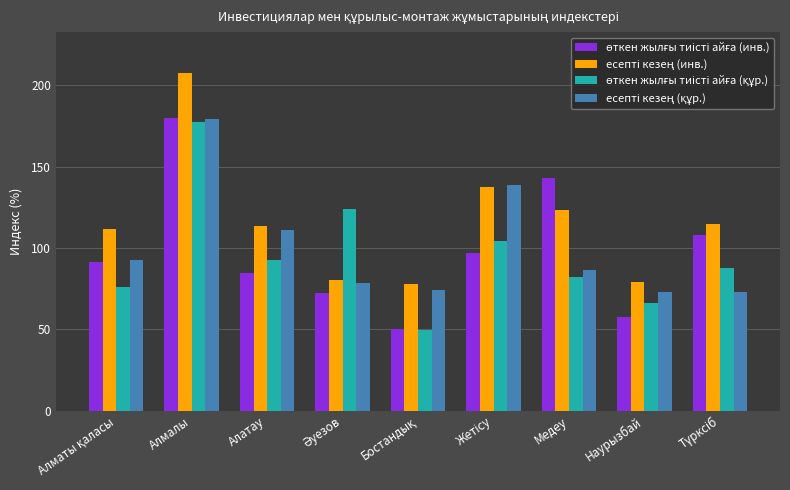

What is the total value across all series at Наурызбай?

276.1